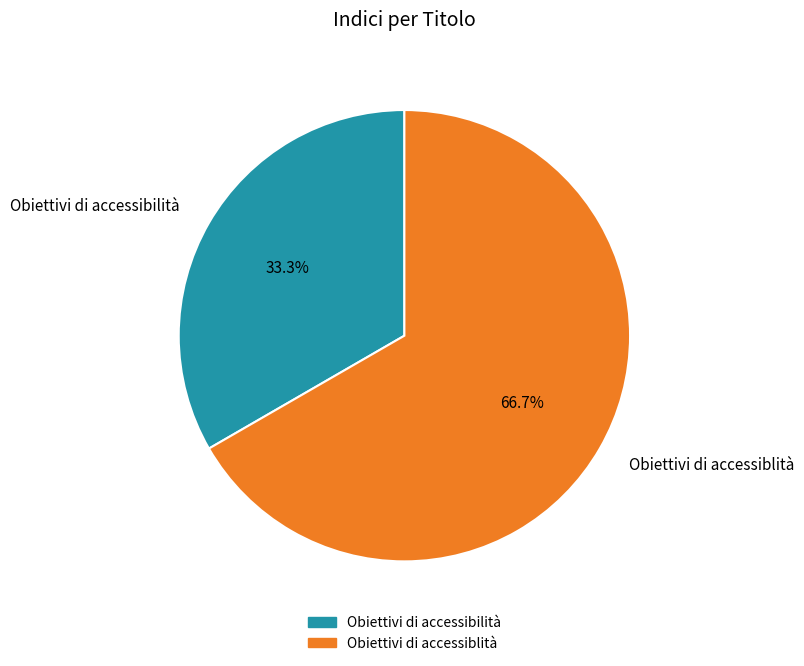

The Obiettivi di accessibilità slice represents 42% of the pie. True or false?

False